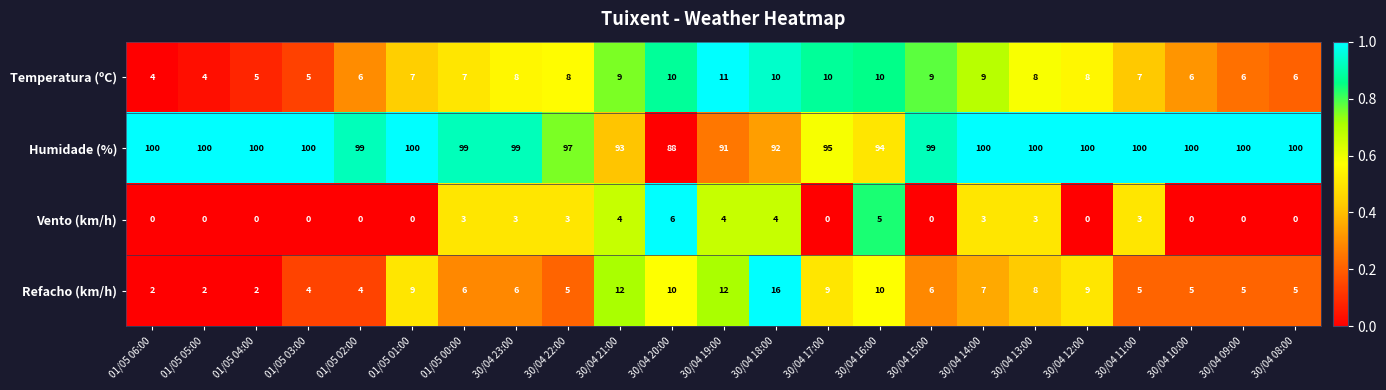

What is the sum of the Vento (km/h) values at 30/04 23:00 and 01/05 06:00?

3